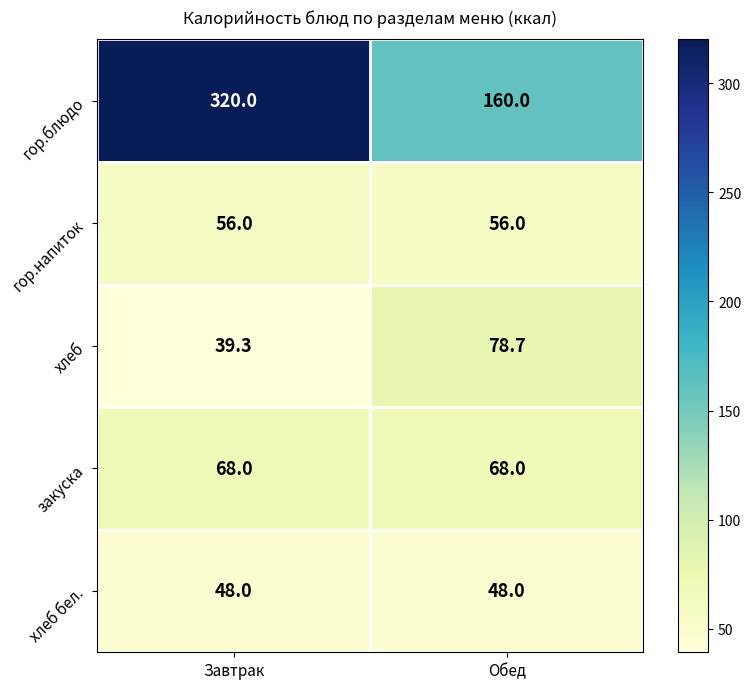

Count the number of data series in this chart.

5